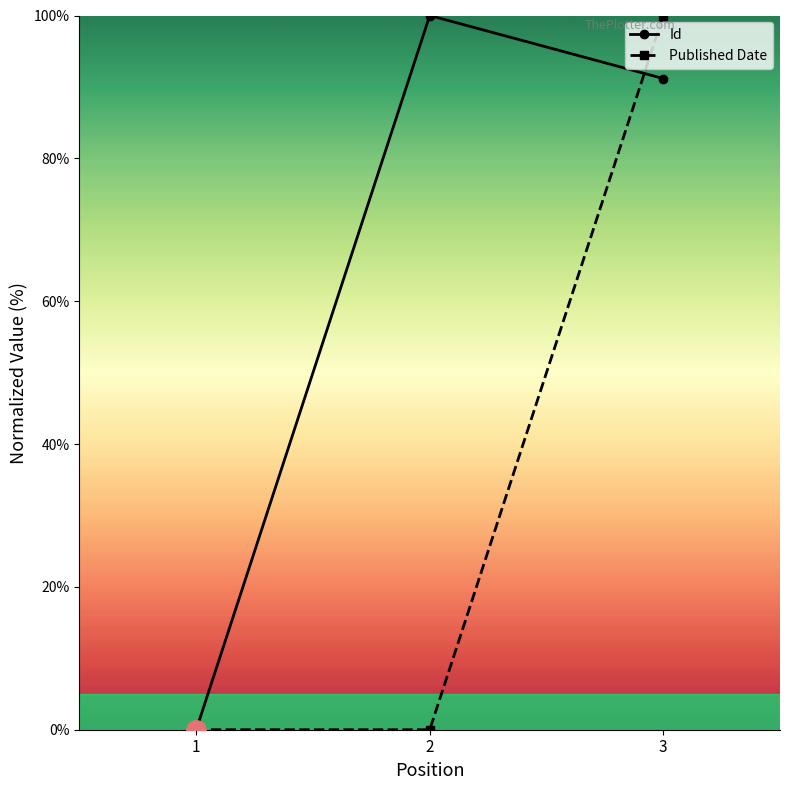

What is the sum of all Published Date values?

100.0